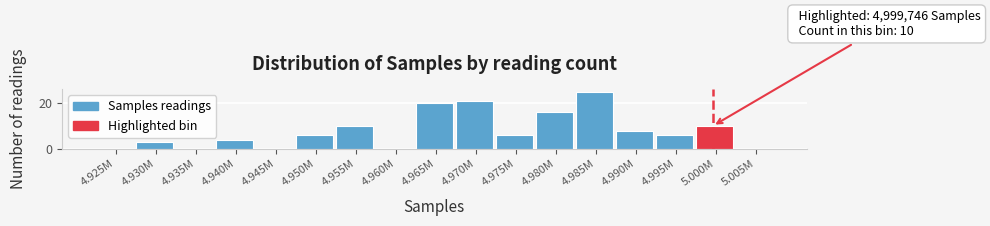

Reading left to right, transcribe all the data shown in this chart.

4.925M=0	4.930M=3	4.935M=0	4.940M=4	4.945M=0	4.950M=6	4.955M=10	4.960M=0	4.965M=20	4.970M=21	4.975M=6	4.980M=16	4.985M=25	4.990M=8	4.995M=6	5.000M=10	5.005M=0